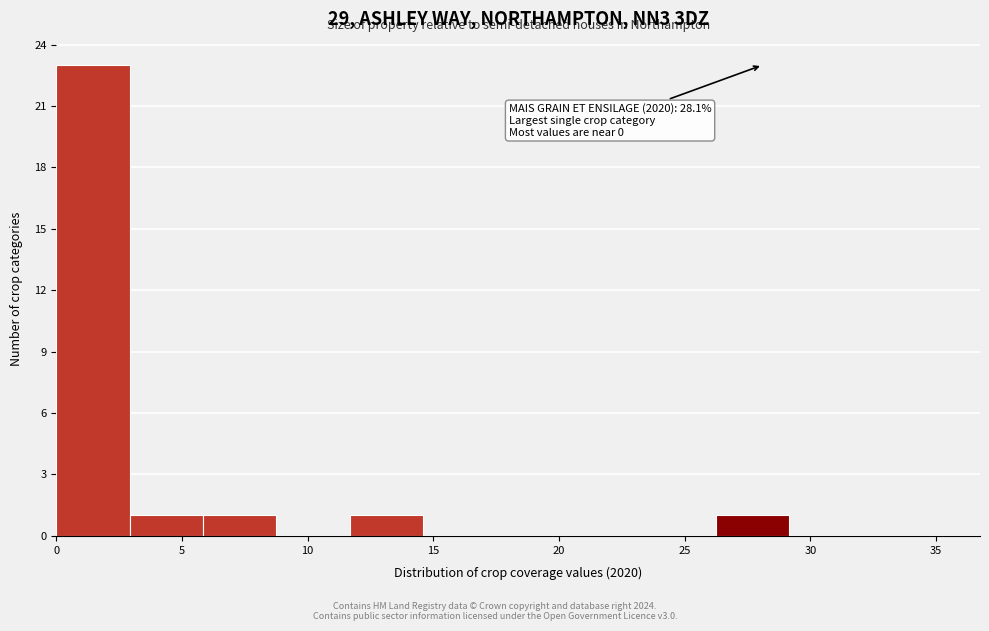

Which range on the x-axis has the tallest bar?

0.0 to 3.0